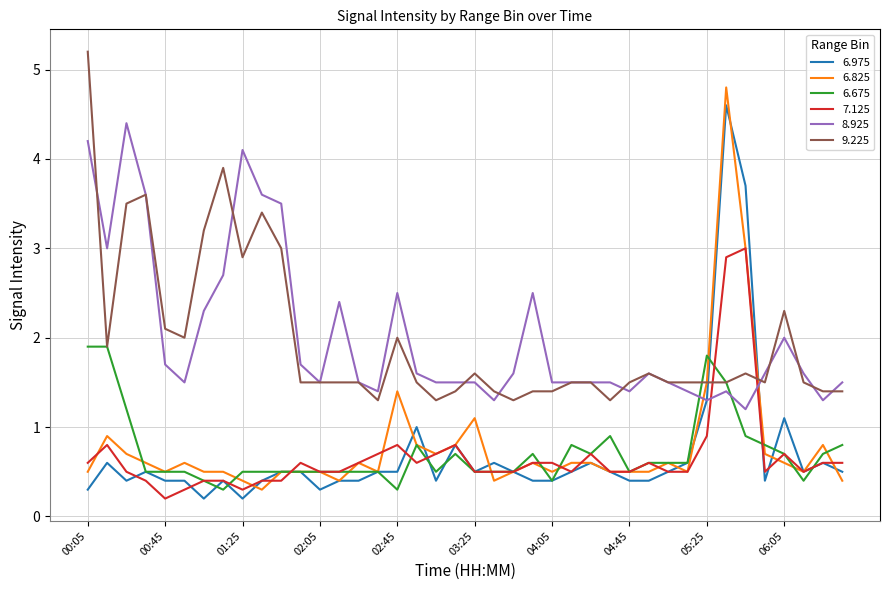

After their last crossing, which series has the higher values: 7.125 or 8.925?

8.925